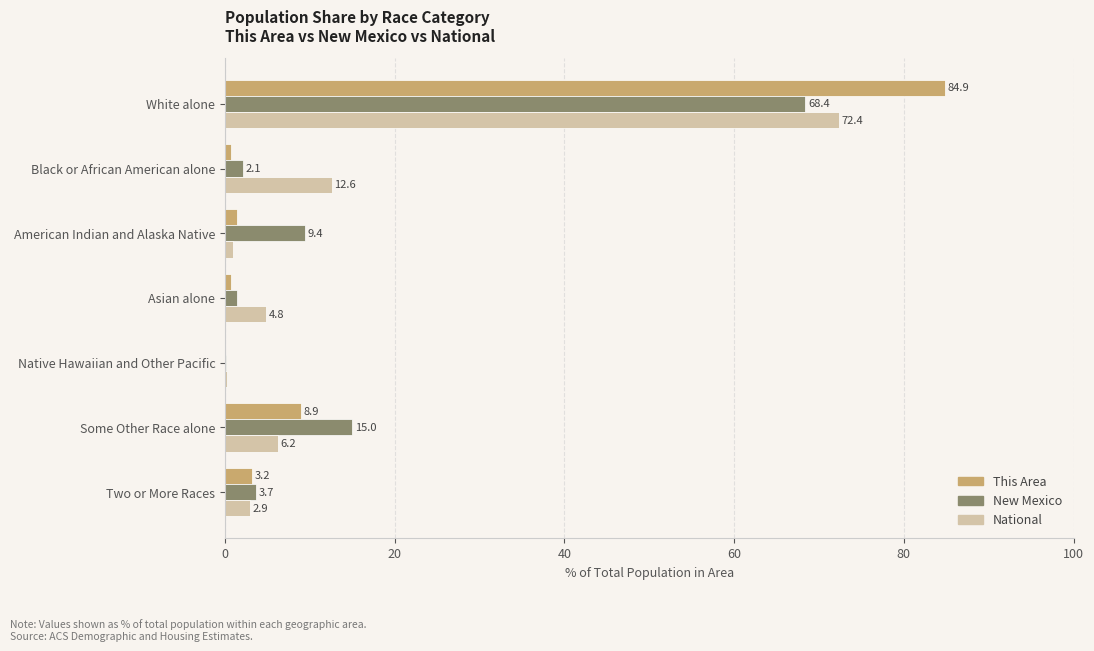

What is the sum of all National values?

100.0